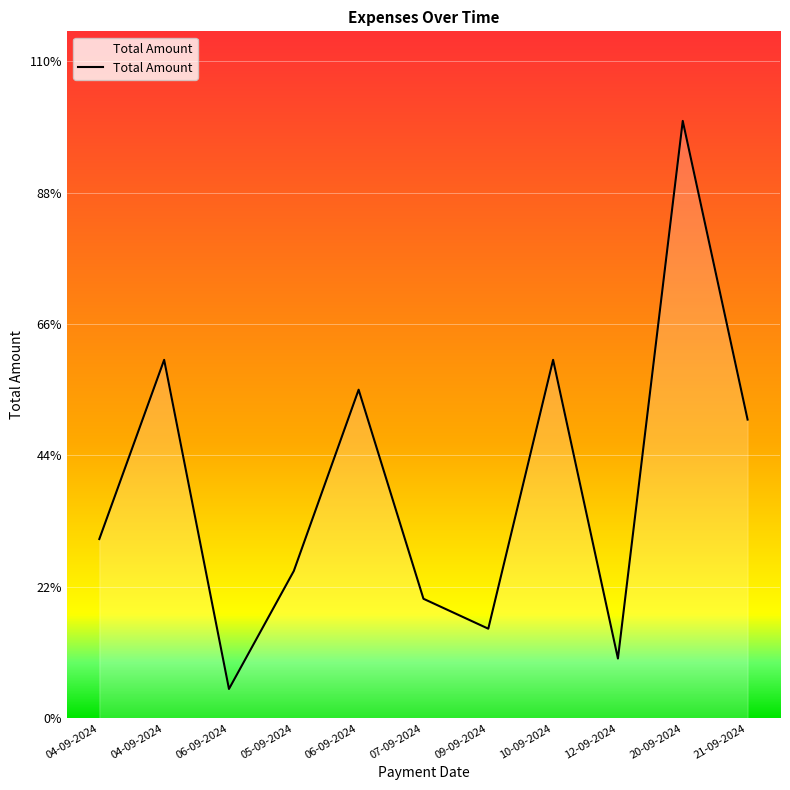

Does the chart have visible grid lines?

Yes